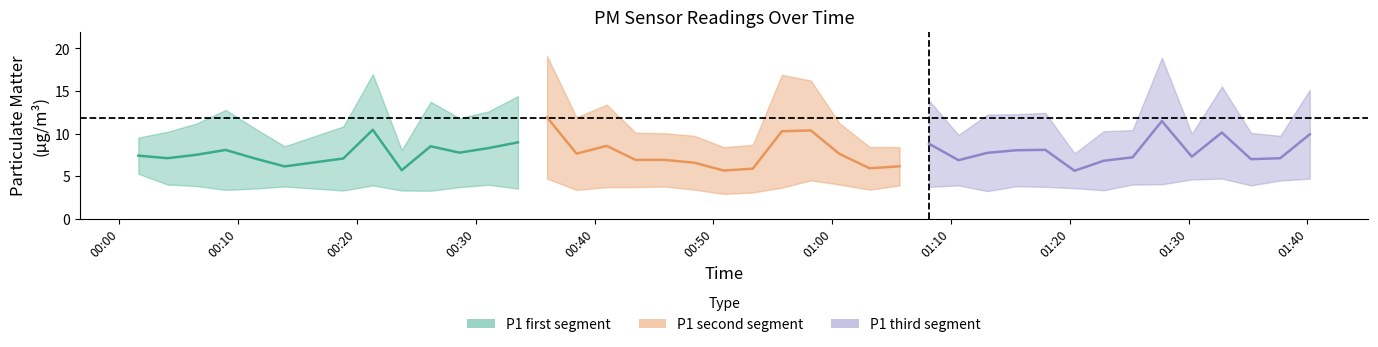

What is the highest value of the P1 series?

19.1